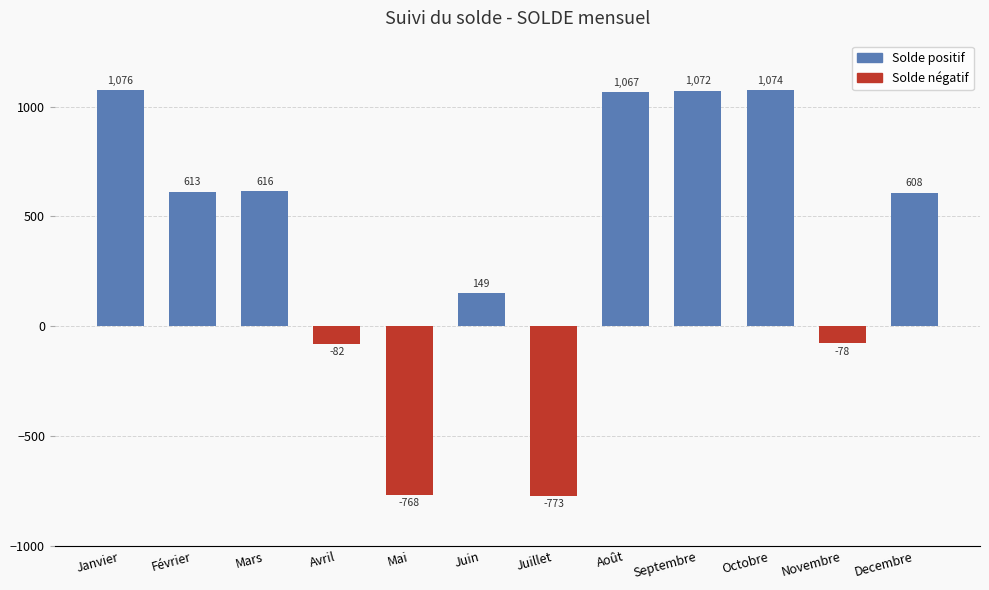

Which label corresponds to the largest value in the chart?

Janvier